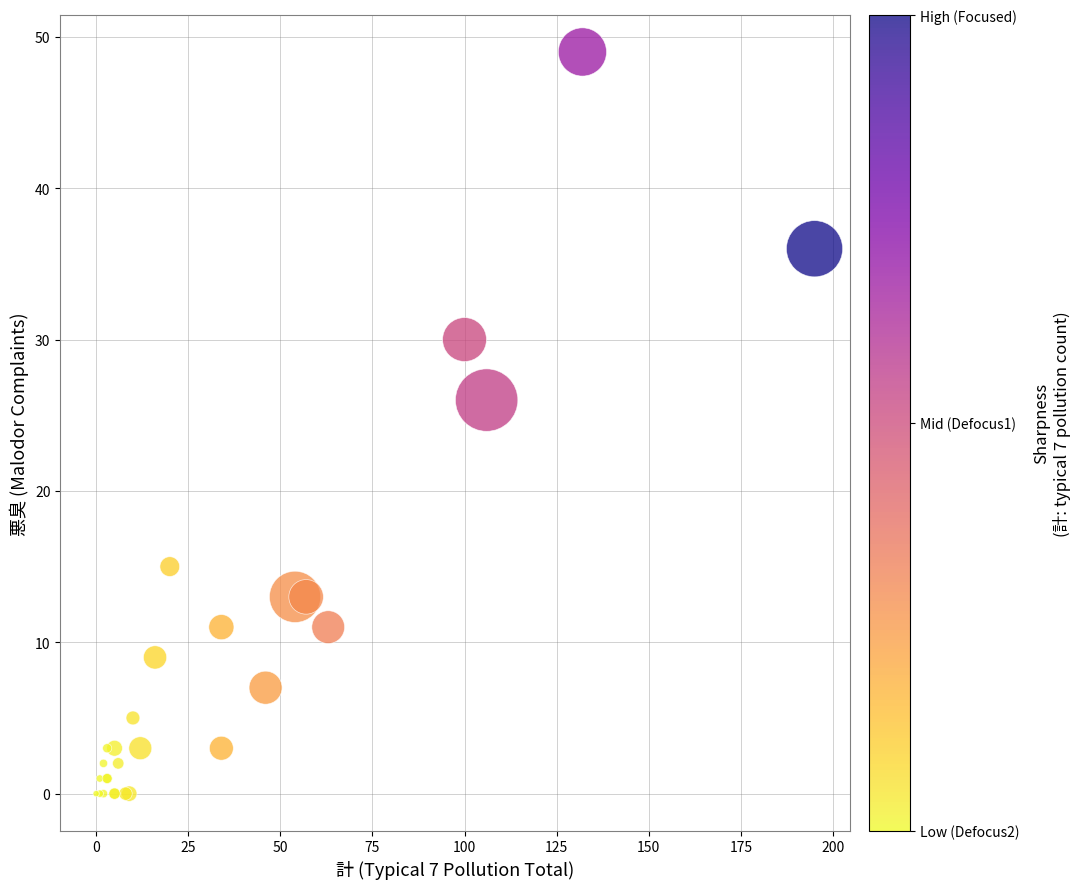

What Y value in the scatter plot is closest to 24?

26